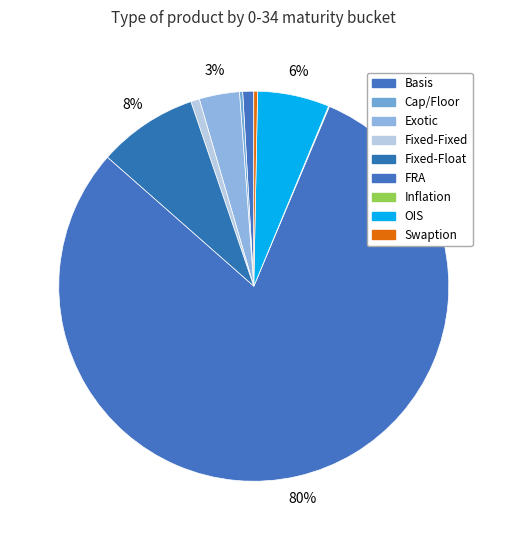

To the nearest percent, what is the combined percentage of OIS and Fixed-Float?

14%